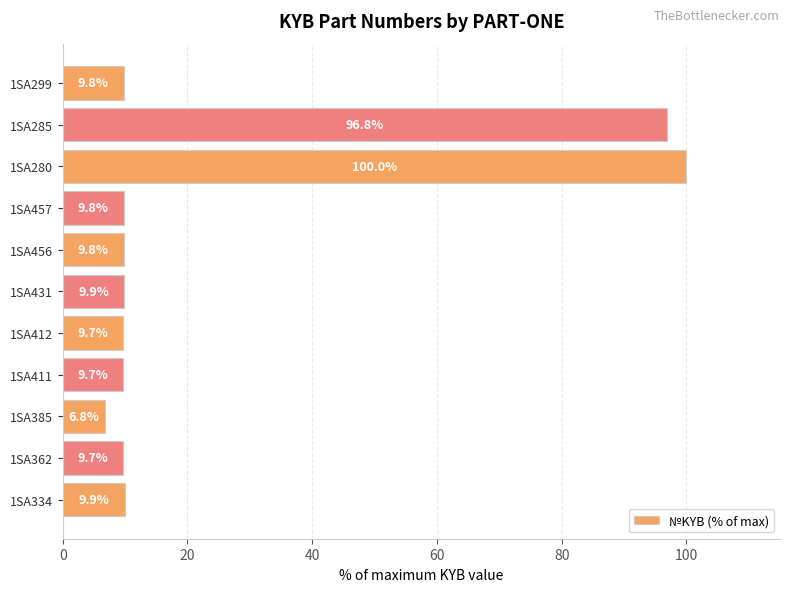

True or false: the data shows 5.9 at 1SA299.

False